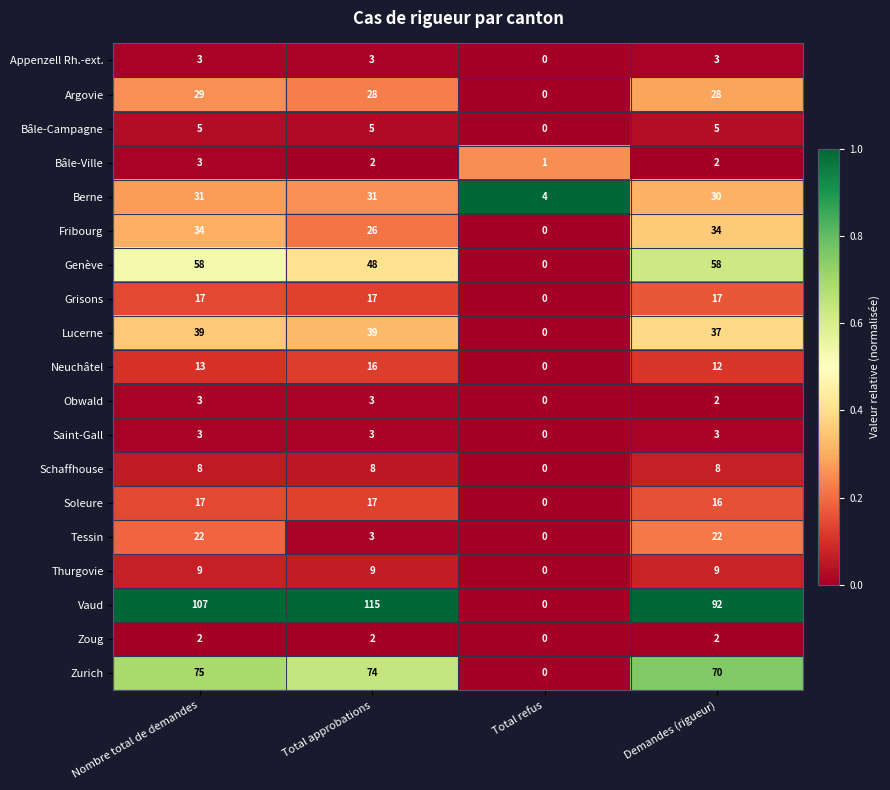

Which series changed the most between Total approbations and Demandes (rigueur)?

Vaud